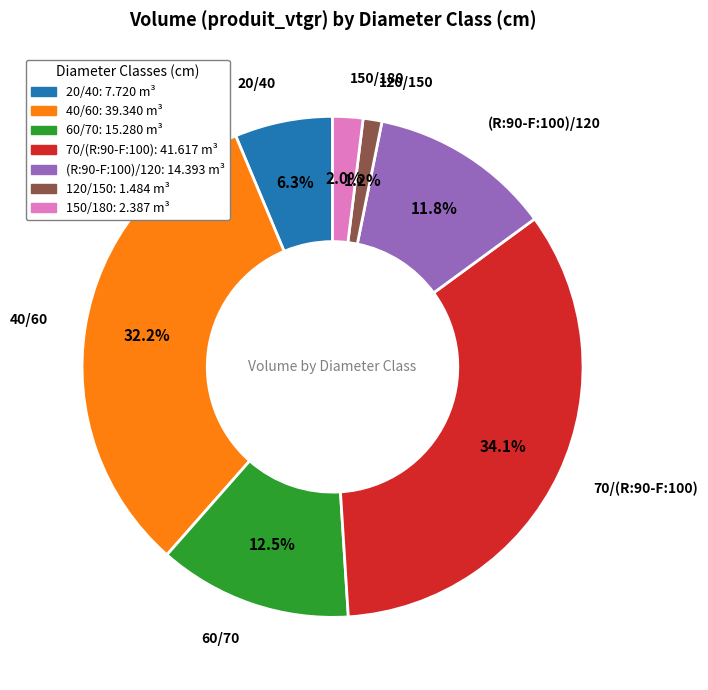

Is there any slice that represents more than half of the pie?

No